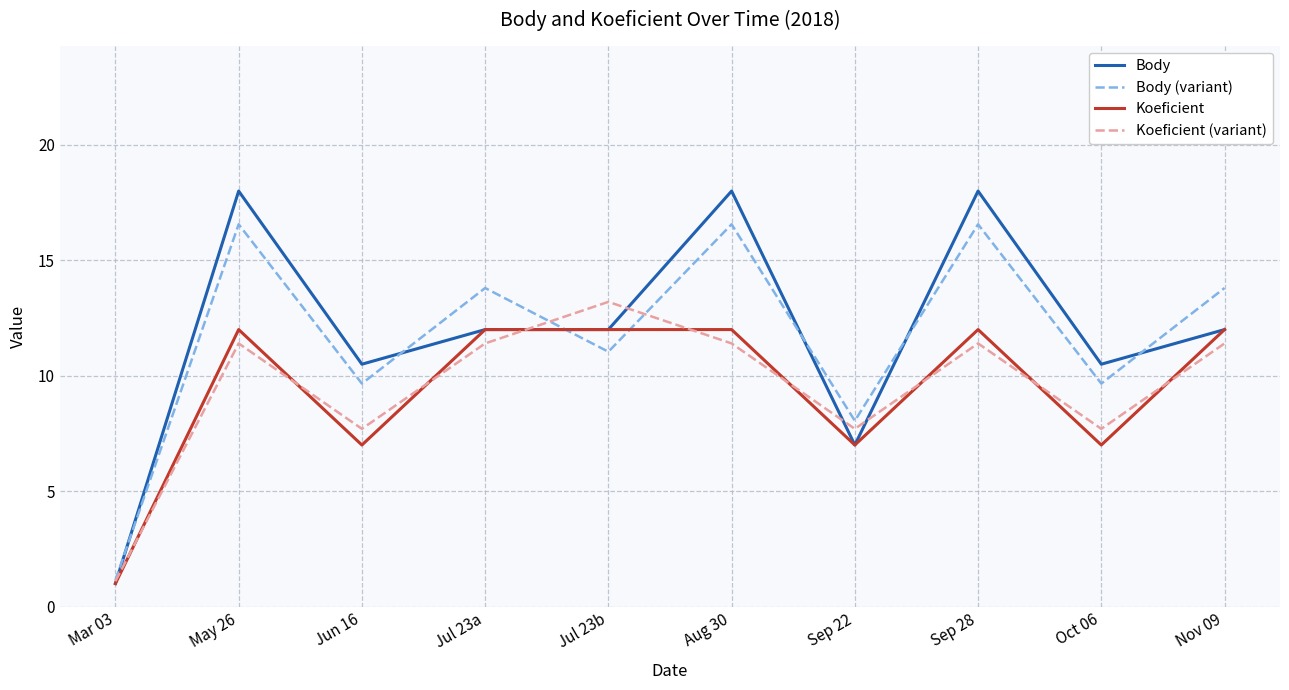

What position from the left is Mar 03?

1